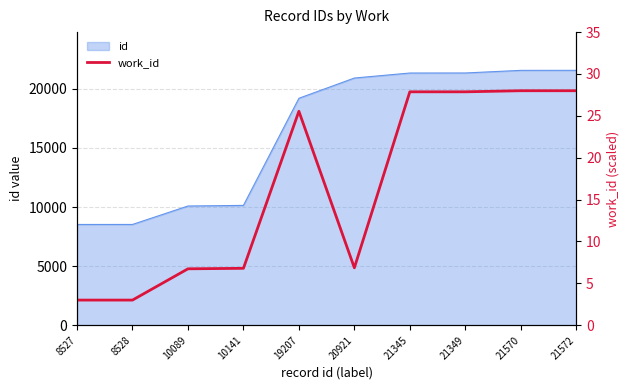

Reading left to right, what are all the values shown in this chart?

3.0	3.0	6.7	6.8	25.5	6.9	27.9	27.9	28.0	28.0